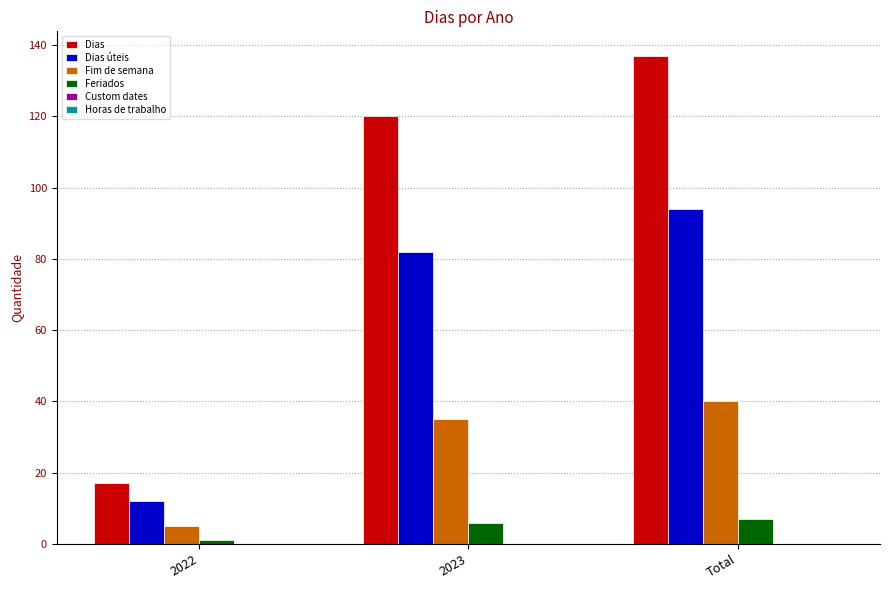

At 2023, list the series in order from largest to smallest.

Dias, Dias úteis, Fim de semana, Feriados